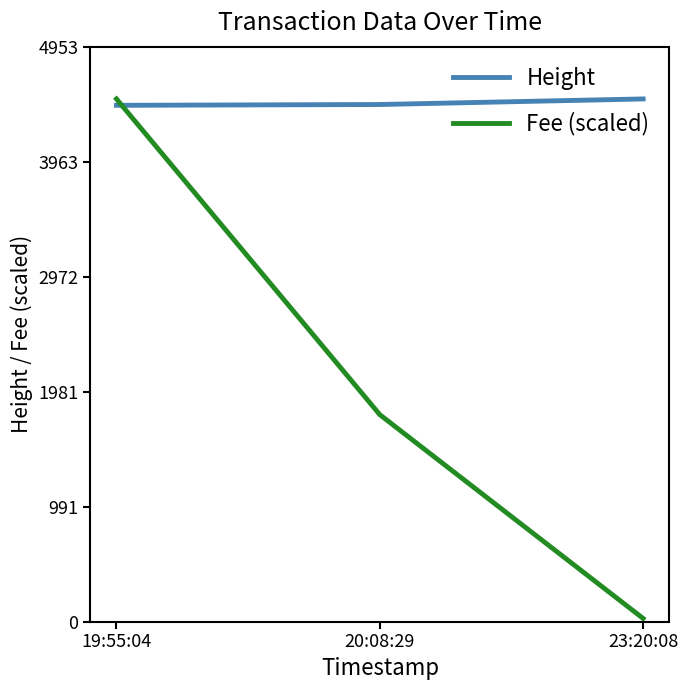

What is the minimum value for Fee (scaled)?

27.5